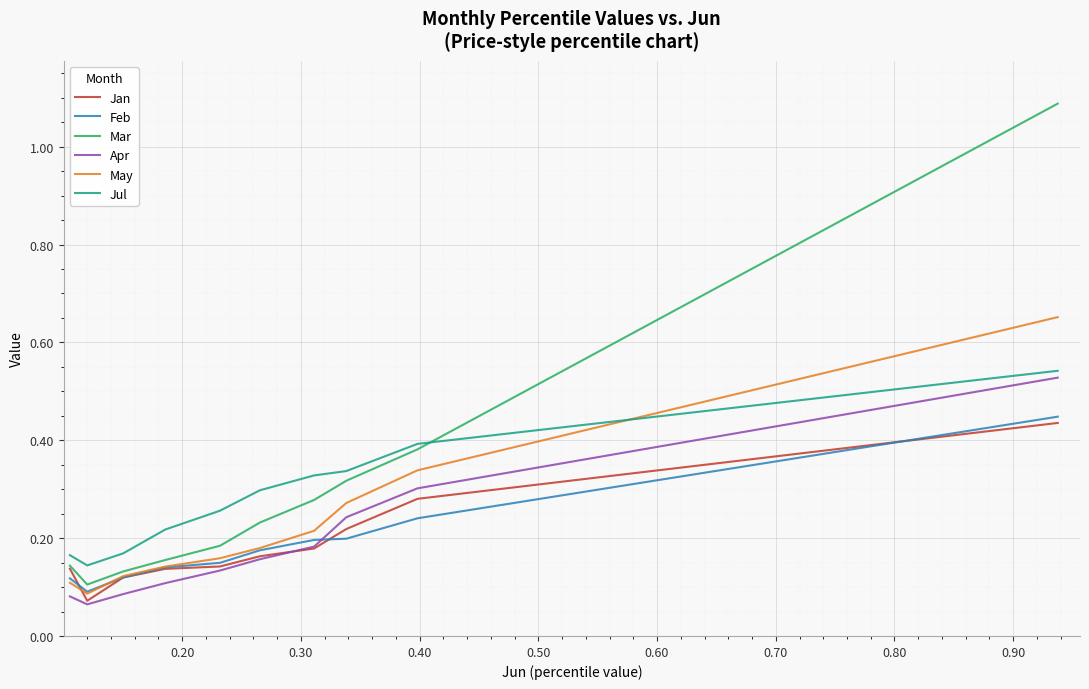

Which series ends up on top after the final intersection of Feb and Apr?

Apr